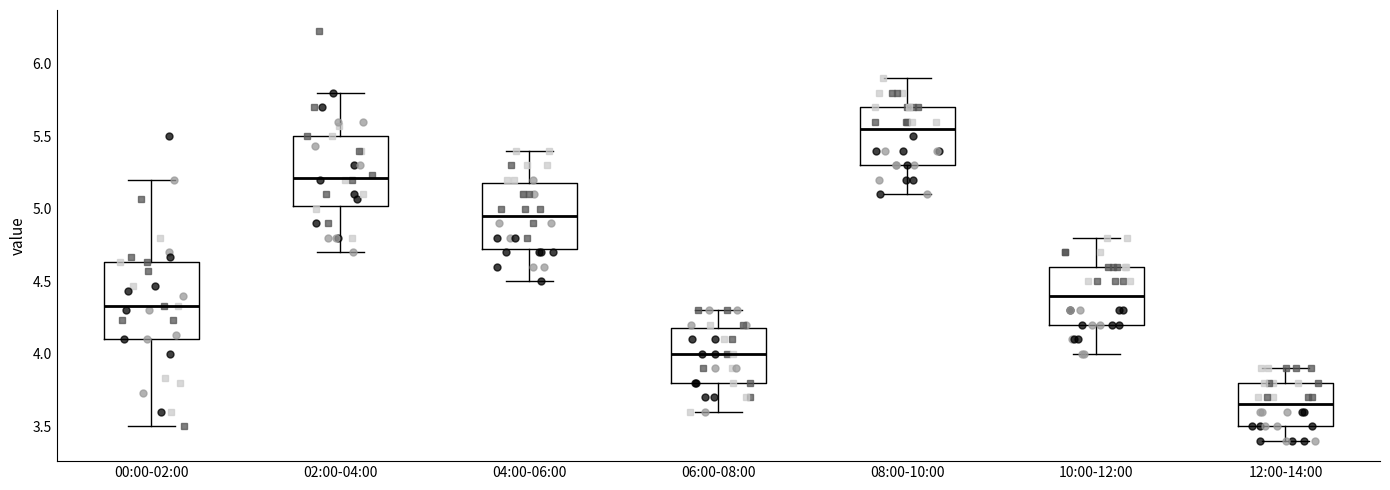

Where is the upper edge of the box for 02:00-04:00 on the y-axis? The values are not printed on the chart, so give them approximately, as read against the axis.

5.50